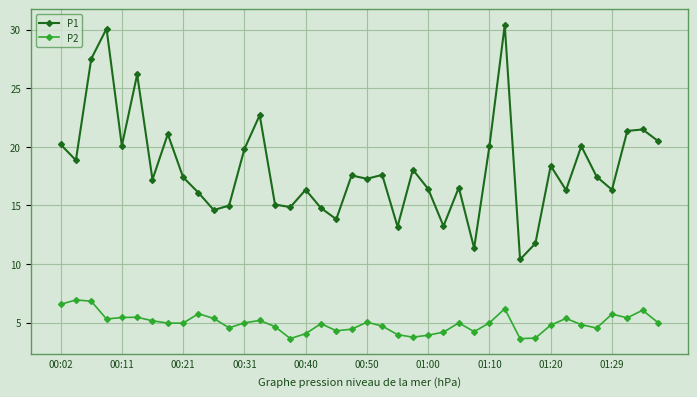

Which series has the widest spread of values?

P1